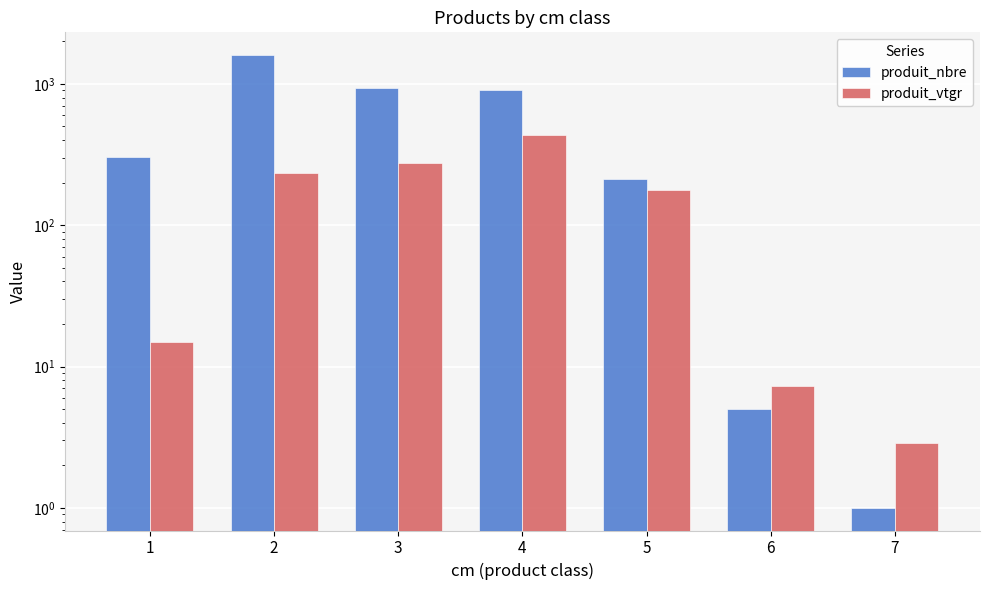

List the series in order of their peak value, highest first.

produit_nbre, produit_vtgr